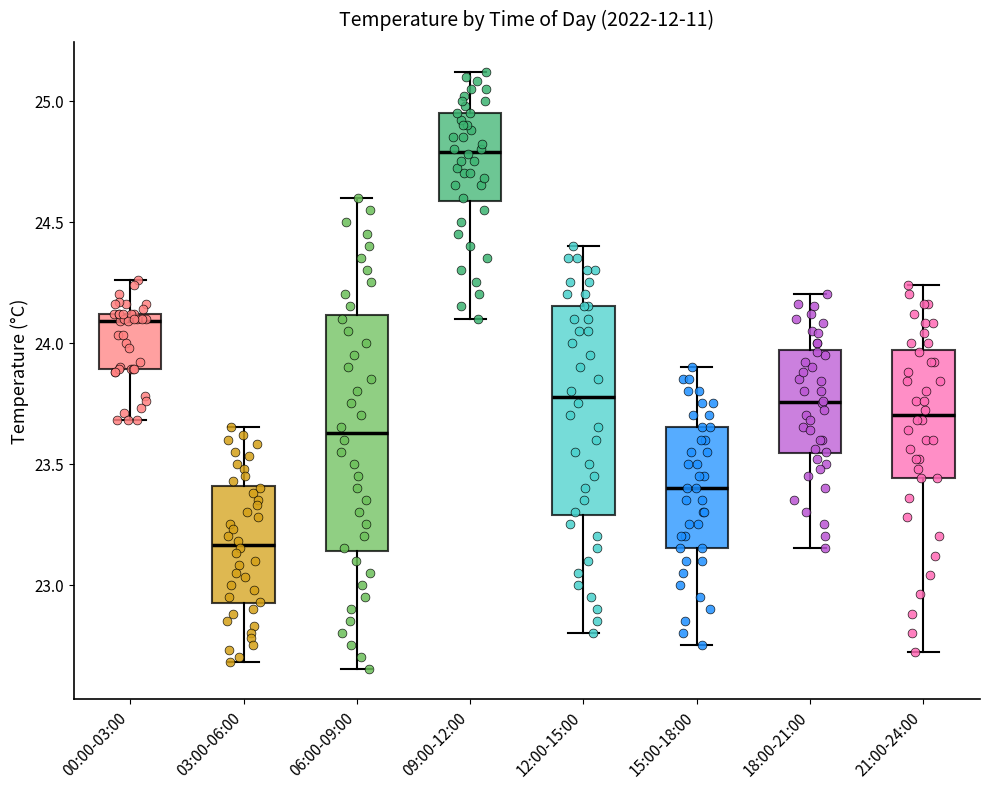

Comparing the boxes themselves (not the whiskers), which one is the tallest?

06:00-09:00